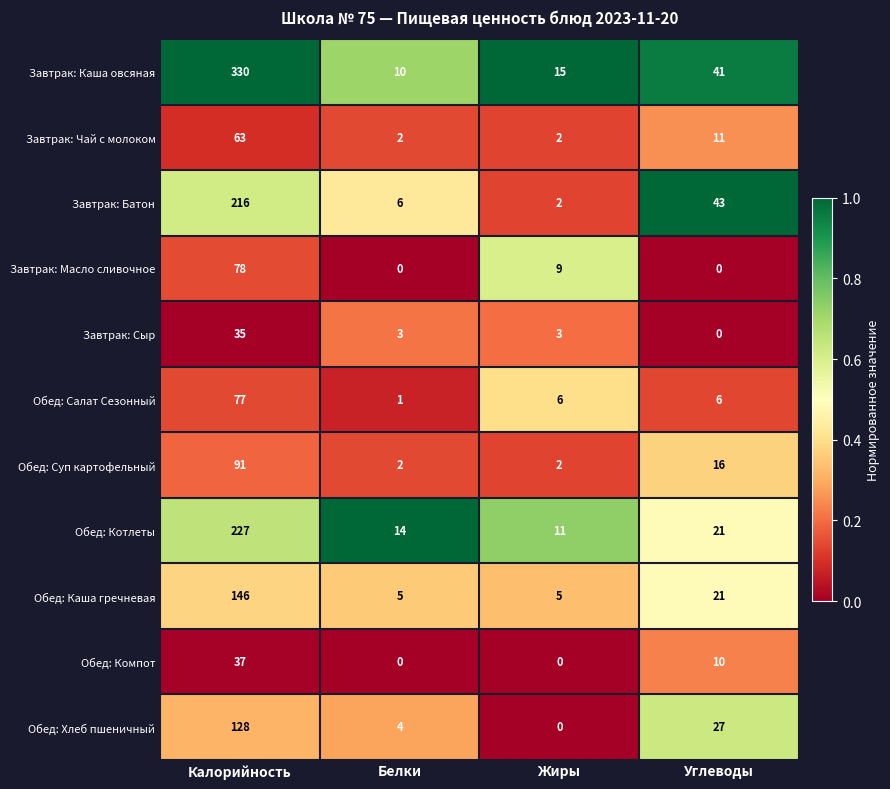

The Завтрак: Каша овсяная series shows 6 at Жиры. True or false?

False